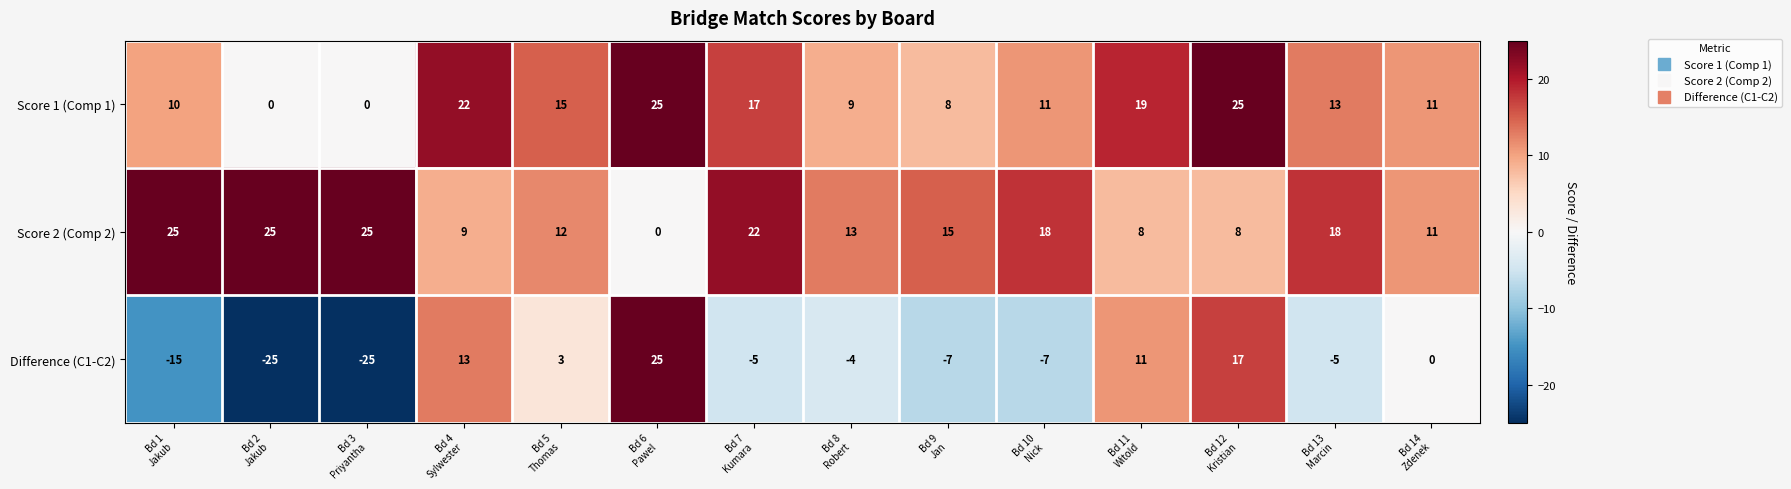

Which series has the largest range (max minus min)?

Difference (C1-C2)